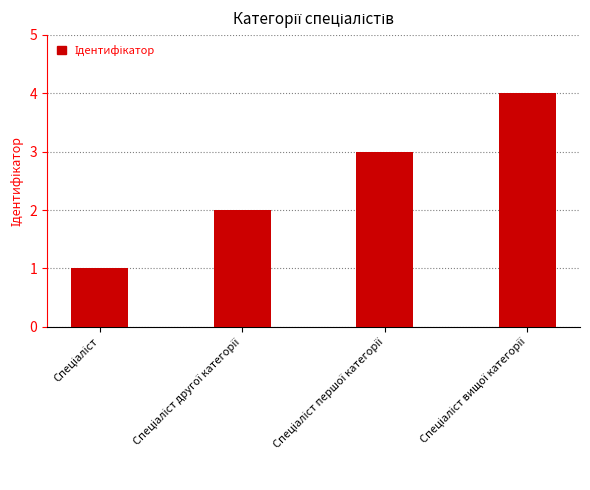

Does the chart contain any negative values?

No